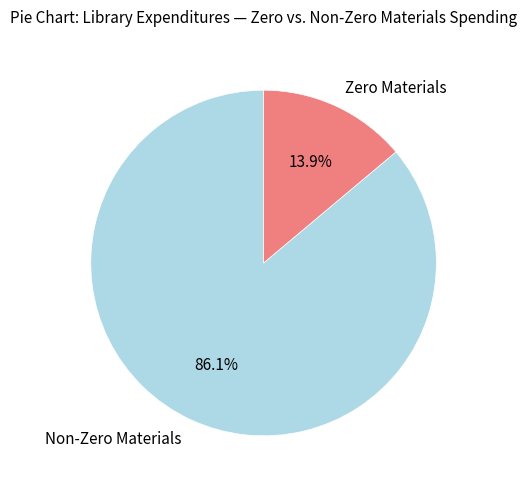

Approximately how many times larger is the value at Non-Zero Materials compared to Zero Materials?

6.2